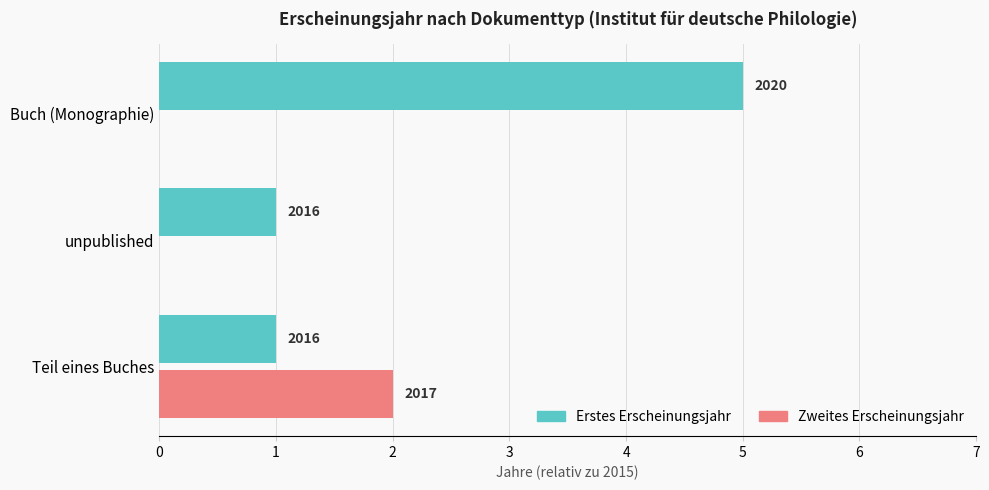

What are all the series names shown in the legend?

Erstes Erscheinungsjahr, Zweites Erscheinungsjahr